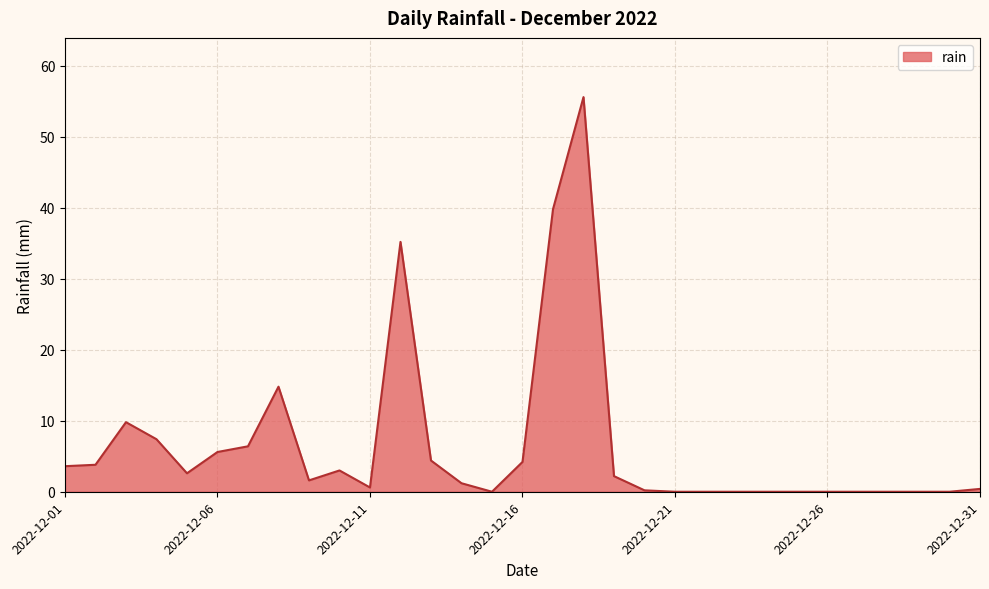

What is the sum of all values?

202.4